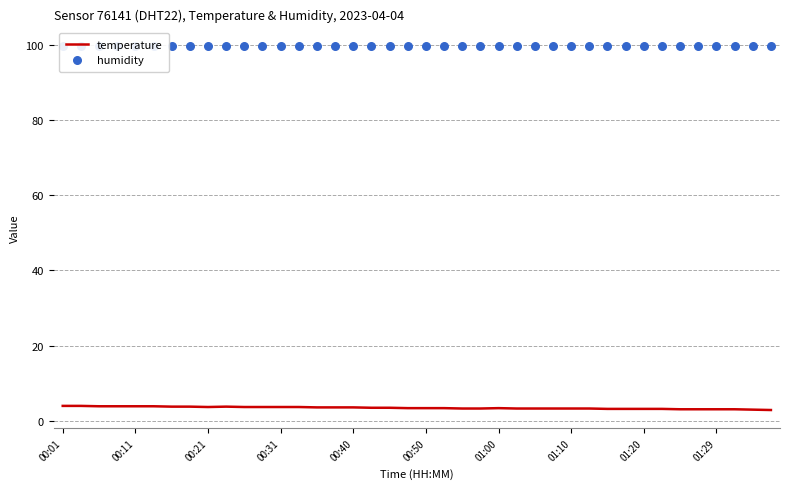

What are all the series names shown in the legend?

temperature, humidity